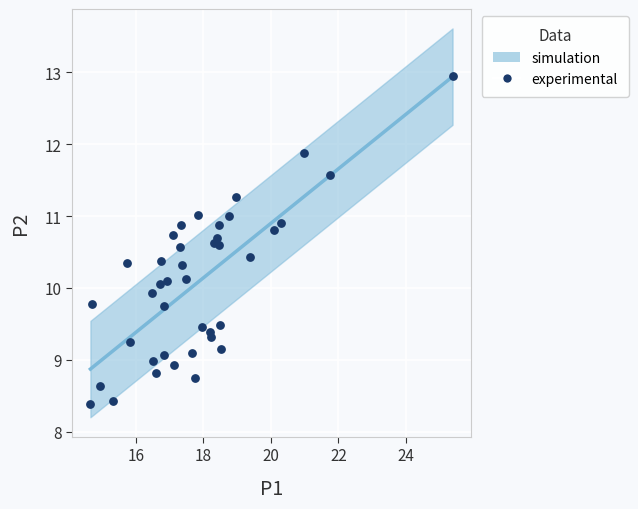

What is the range of X values (max minus min)?

10.7